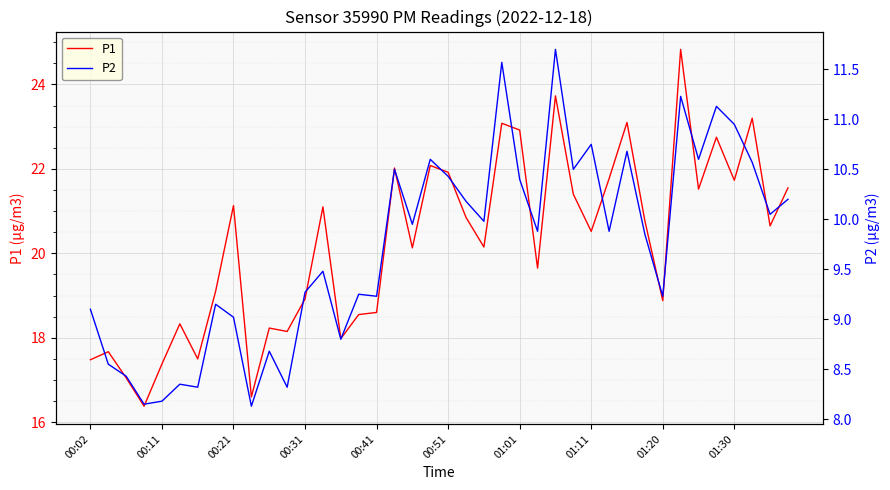

True or false: P2 has more than 1 interior local peaks.

True